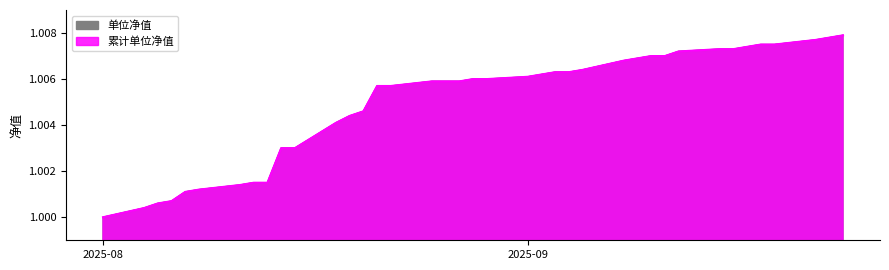

True or false: 单位净值 and 累计单位净值 intersect in this chart.

False